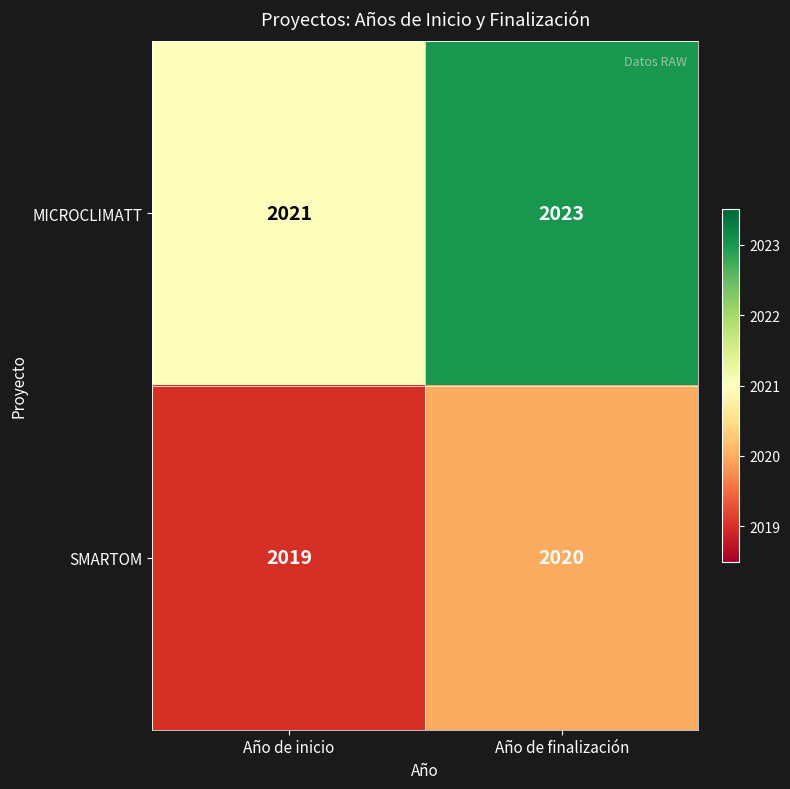

Reading left to right, what are all the values shown in this chart?

MICROCLIMATT: Año de inicio=2021	Año de finalización=2023
SMARTOM: Año de inicio=2019	Año de finalización=2020